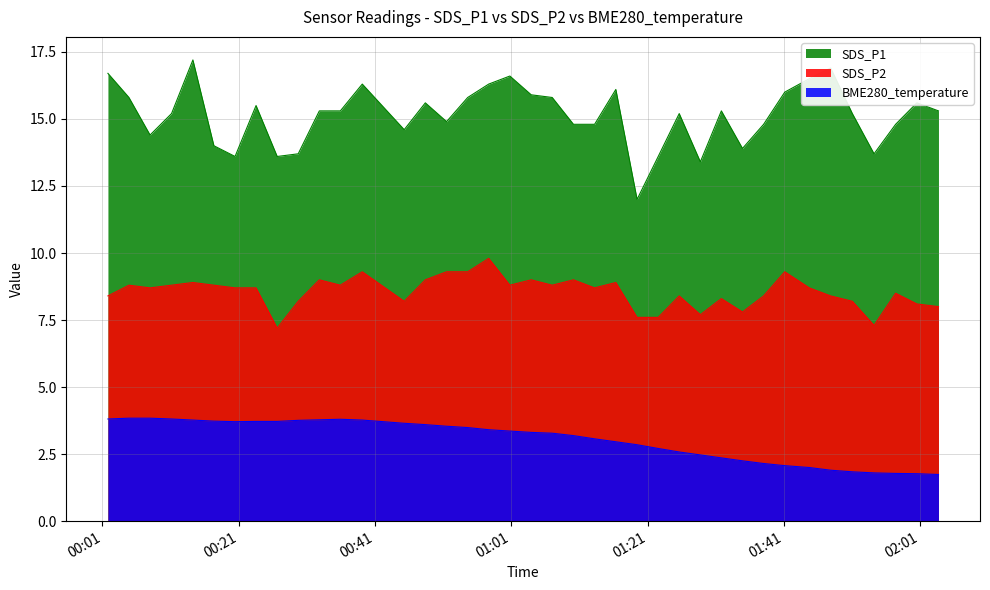

The SDS_P2 series shows 3.1 at 2023/01/04 00:32:49. True or false?

False